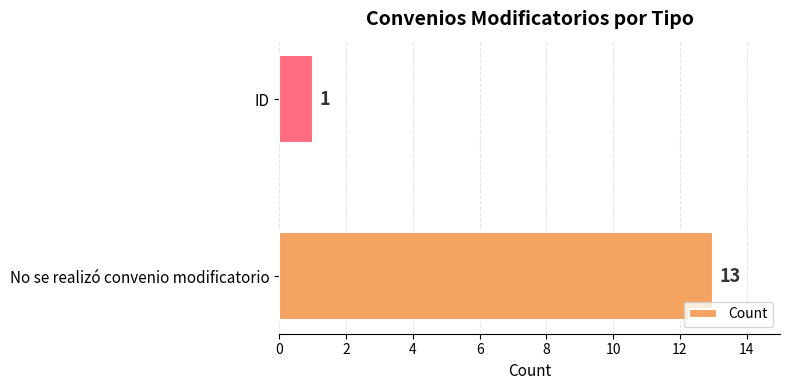

Reading bottom to top, transcribe all the data shown in this chart.

No se realizó convenio modificatorio=13	ID=1